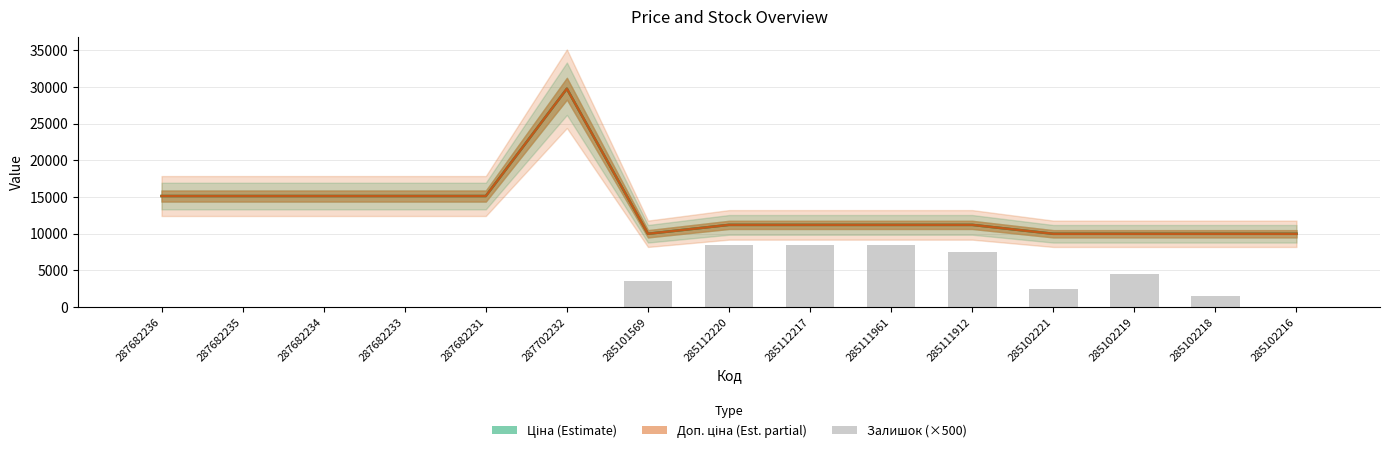

Which category has the highest value across all series?

287702232